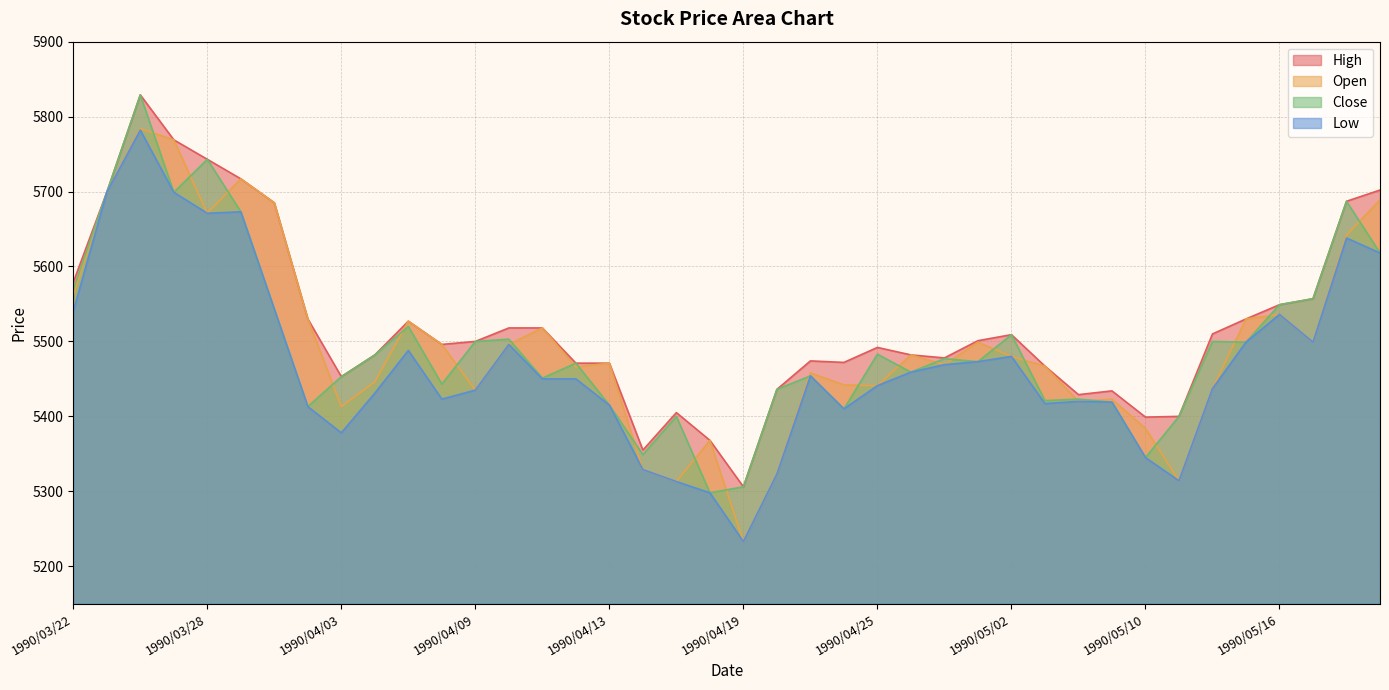

Which label corresponds to the smallest value in the chart?

1990/04/19